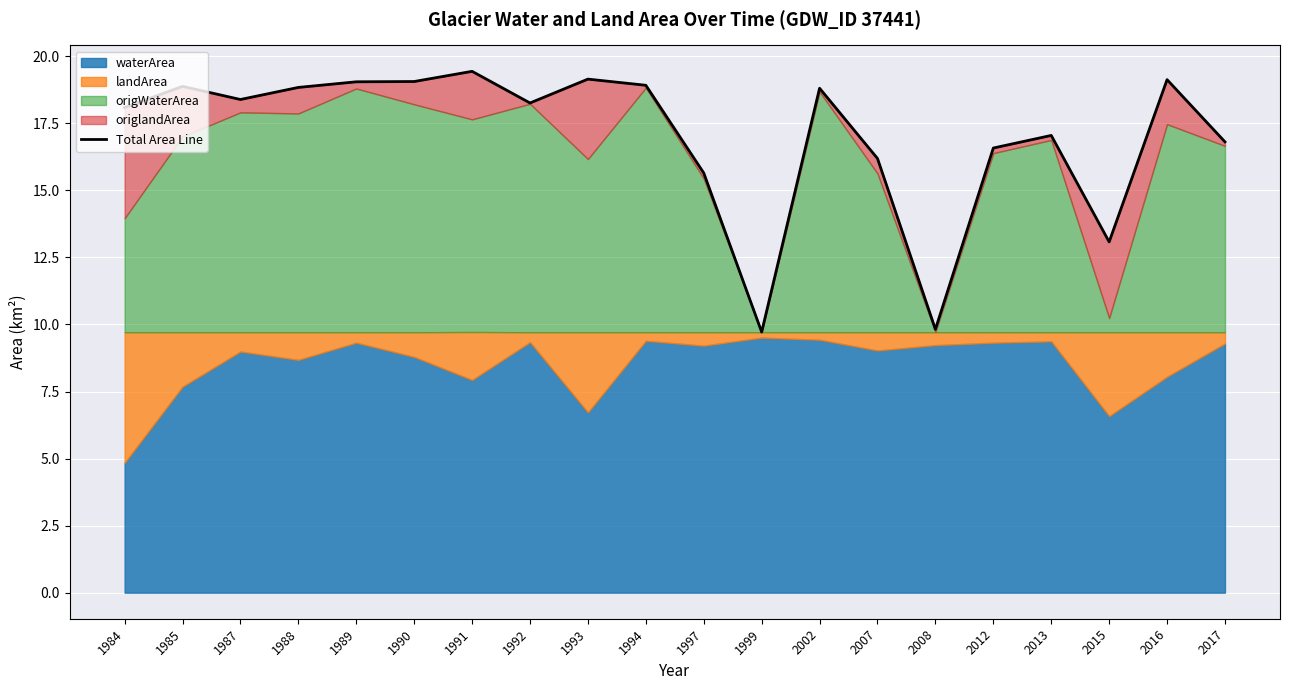

Rank the categories by value from highest to lowest.

1991, 1993, 2016, 1990, 1989, 1994, 1985, 1988, 2002, 1987, 1992, 1984, 2013, 2017, 2012, 2007, 1997, 2015, 2008, 1999